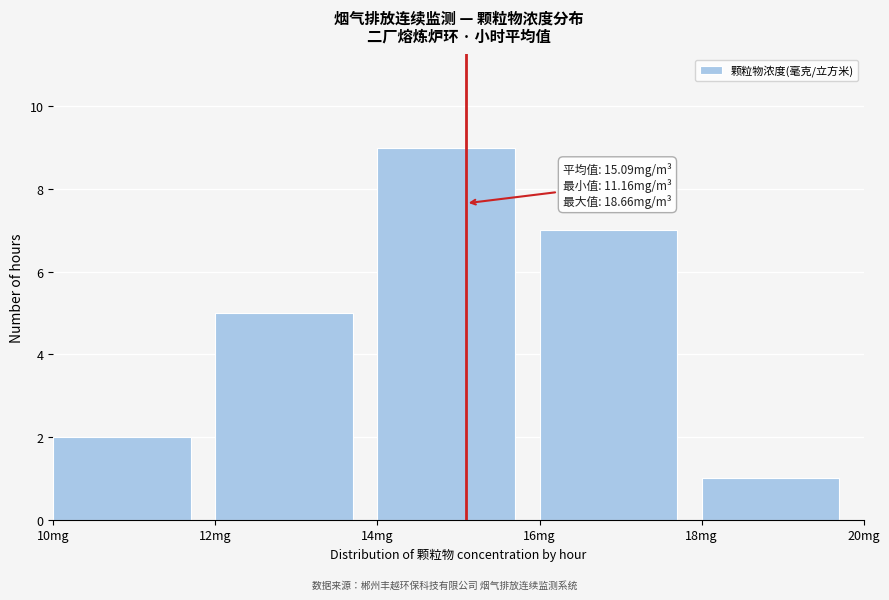

Over which range of the x-axis is the bar tallest?

14 to 16